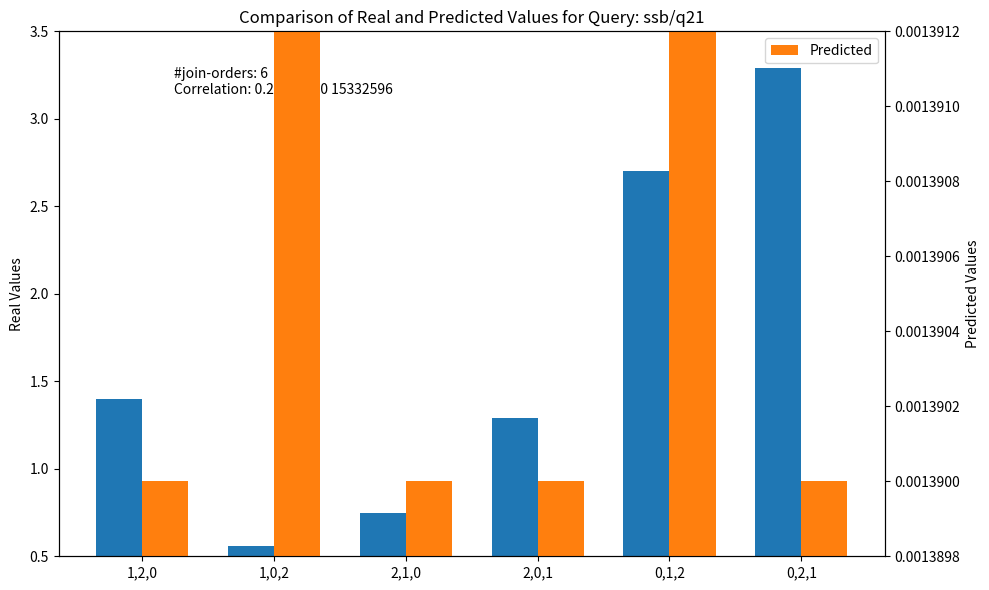

Where is Real Values nearest to the value 1?

2,1,0